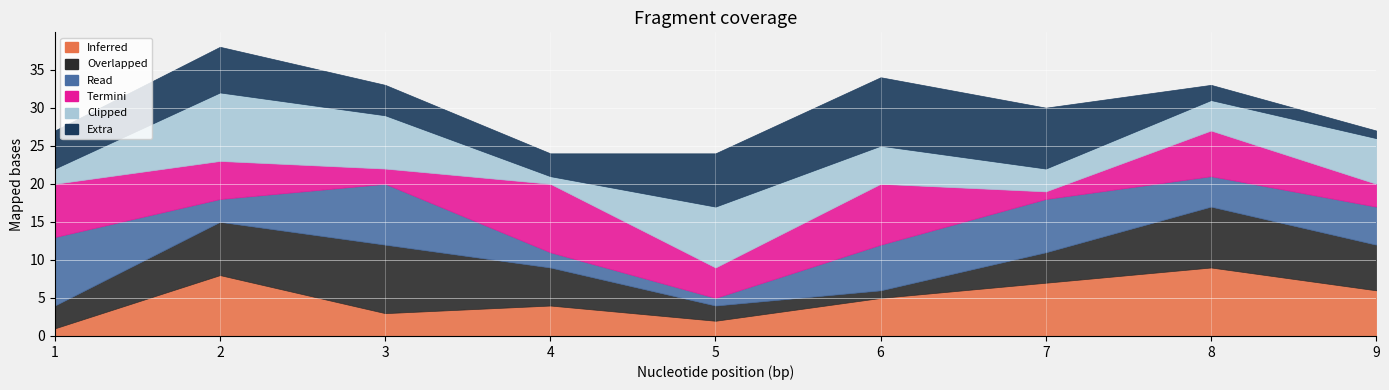

What is the maximum value for Inferred?

9